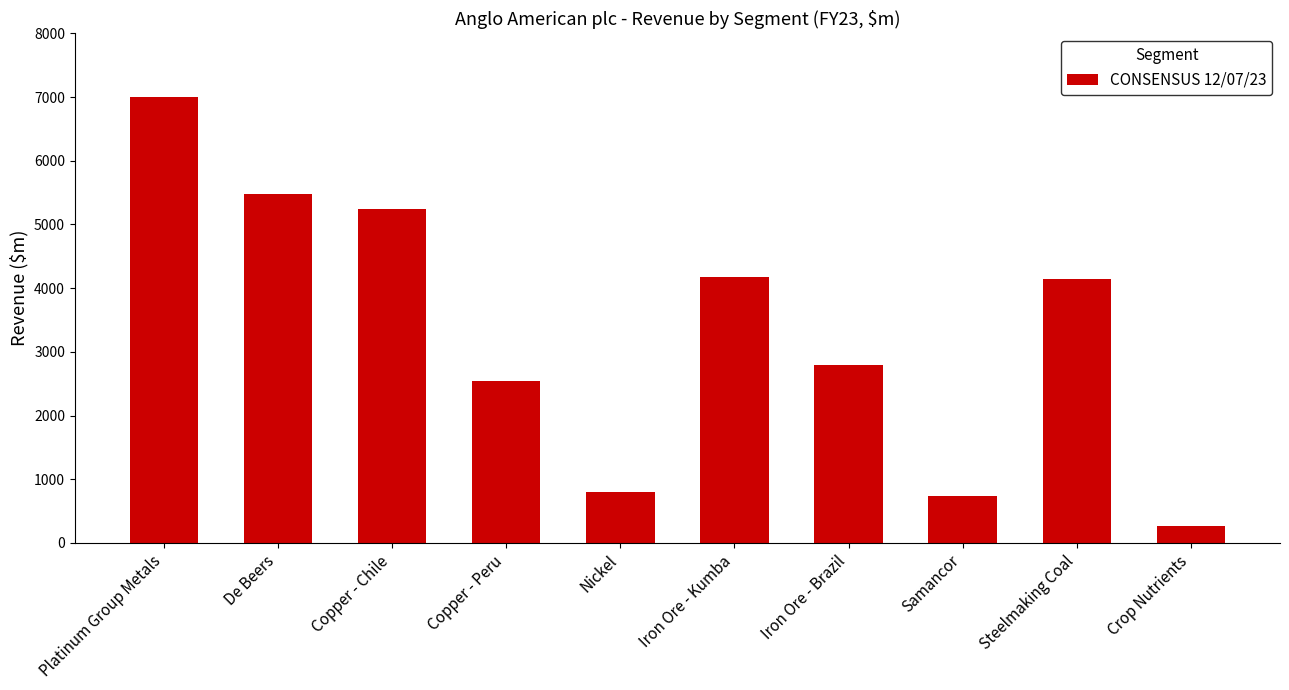

What is the ratio of the value at Iron Ore - Brazil to the value at De Beers?

0.5